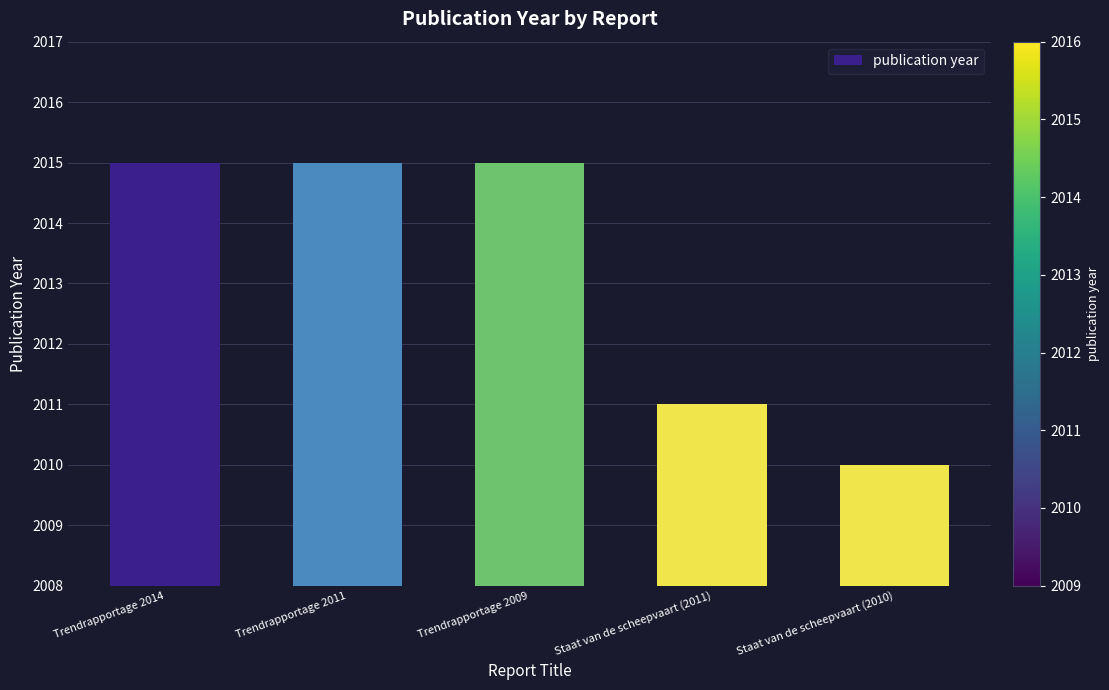

What is the value of the 5th bar from the left?

2010